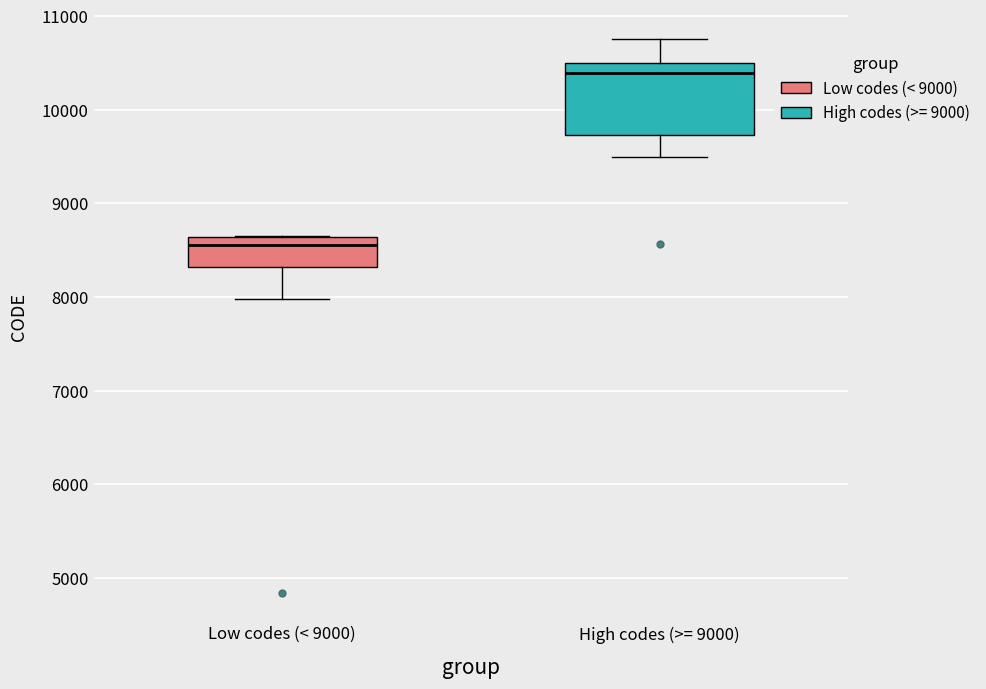

Which box is the tallest, from its lower edge to its upper edge?

High codes (>= 9000)